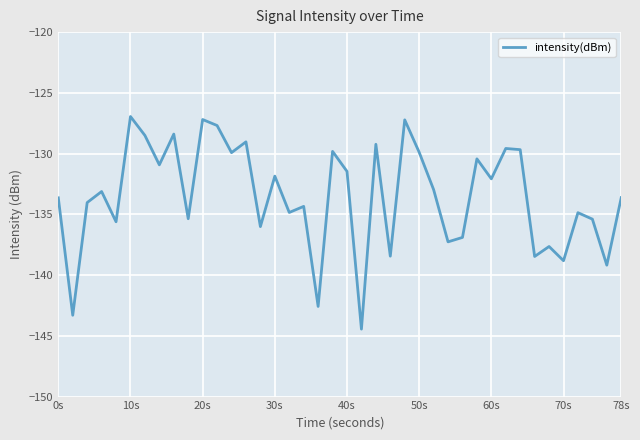

Count the number of data series in this chart.

1